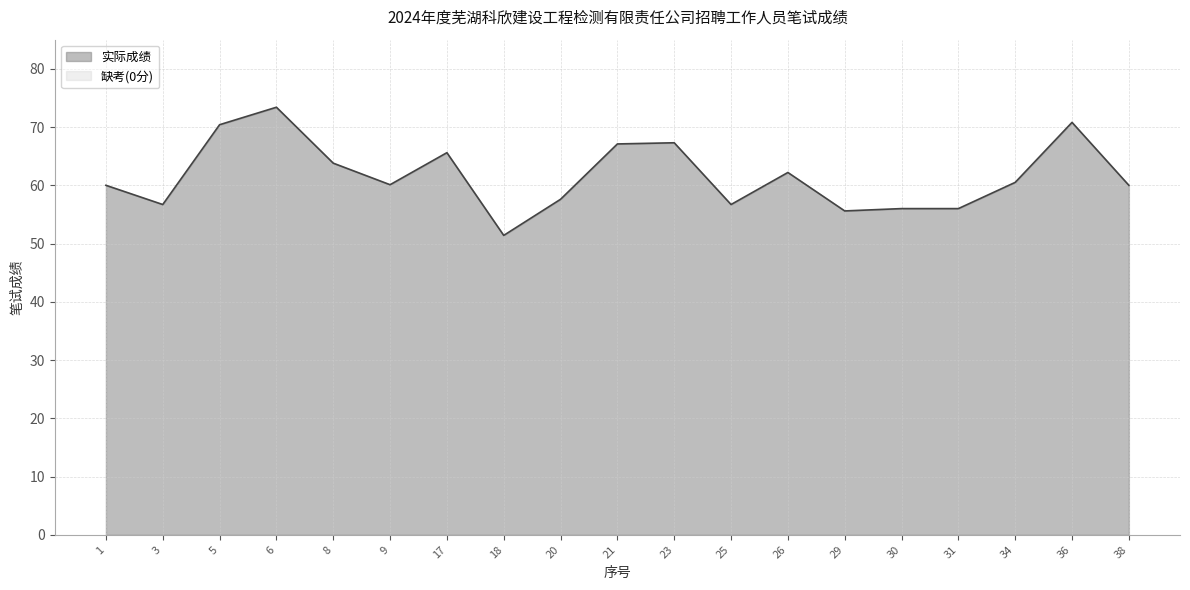

What is the difference between the values at 20 and 18?

6.2